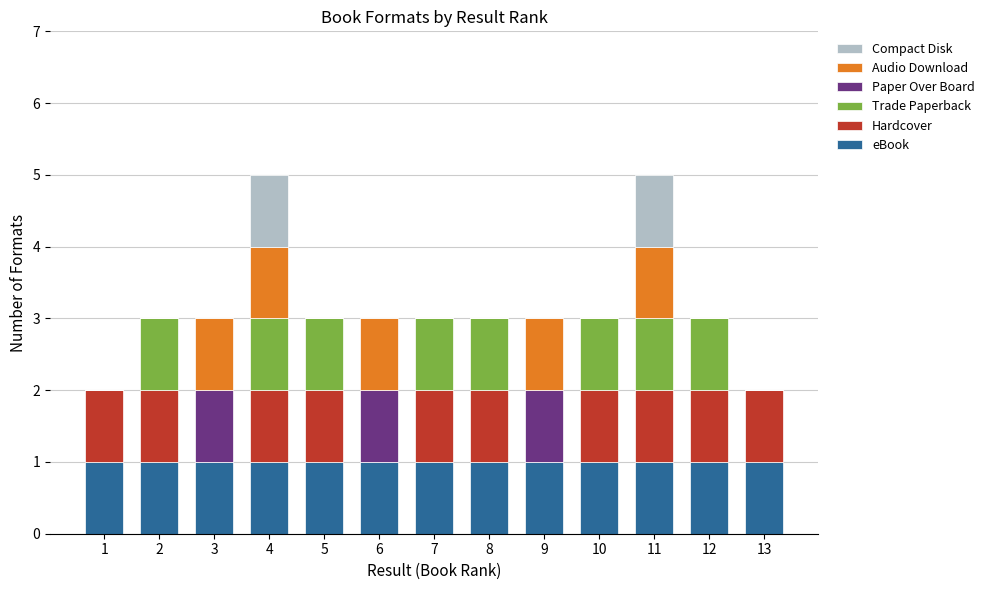

Is it true that eBook equals 1 at 10?

True